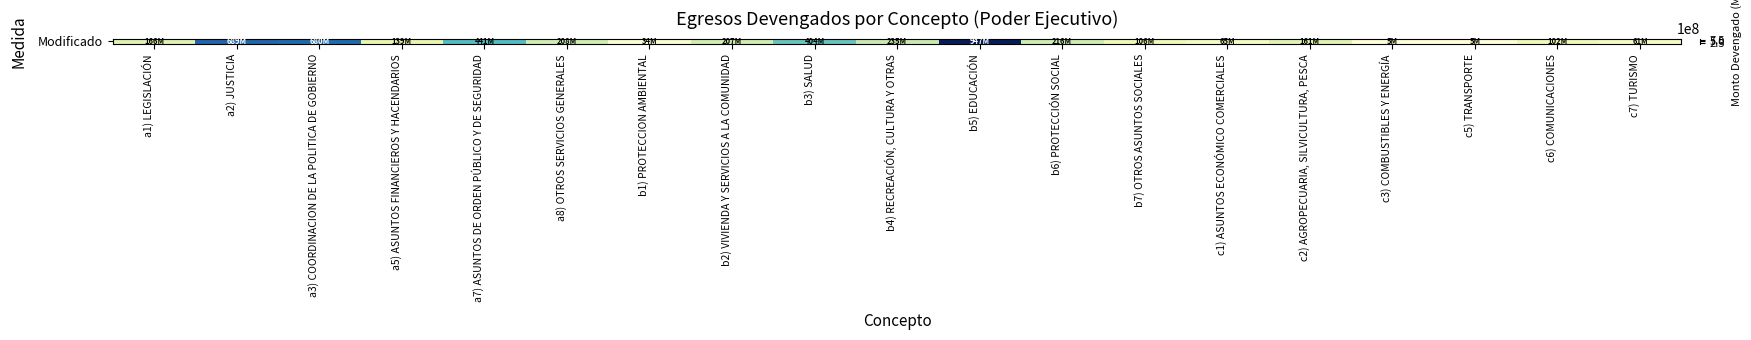

List the labels in order of value, largest first.

b5) EDUCACIÓN, a2) JUSTICIA, a3) COORDINACION DE LA POLITICA DE GOBIERNO, a7) ASUNTOS DE ORDEN PÚBLICO Y DE SEGURIDAD, b3) SALUD, b4) RECREACIÓN, CULTURA Y OTRAS, b6) PROTECCIÓN SOCIAL, a8) OTROS SERVICIOS GENERALES, b2) VIVIENDA Y SERVICIOS A LA COMUNIDAD, a1) LEGISLACIÓN, c2) AGROPECUARIA, SILVICULTURA, PESCA, a5) ASUNTOS FINANCIEROS Y HACENDARIOS, b7) OTROS ASUNTOS SOCIALES, c6) COMUNICACIONES, c1) ASUNTOS ECONÓMICO COMERCIALES, c7) TURISMO, b1) PROTECCION AMBIENTAL, c5) TRANSPORTE, c3) COMBUSTIBLES Y ENERGÍA